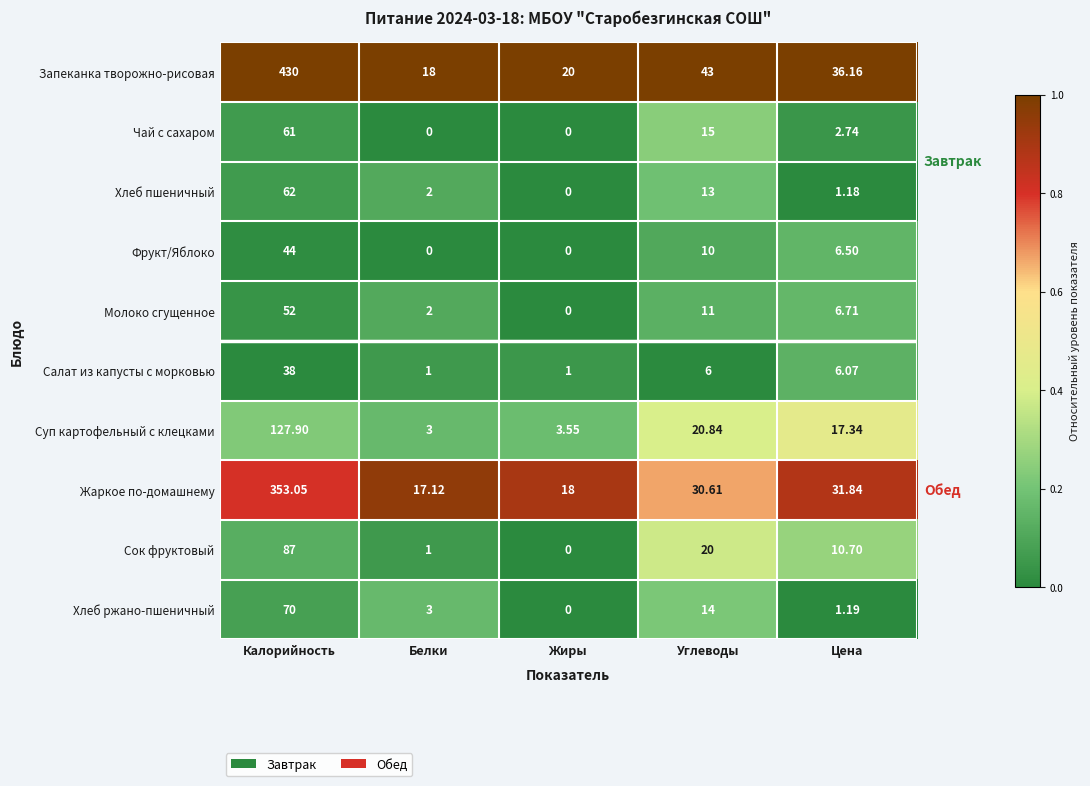

What is the greatest value displayed?

430.0